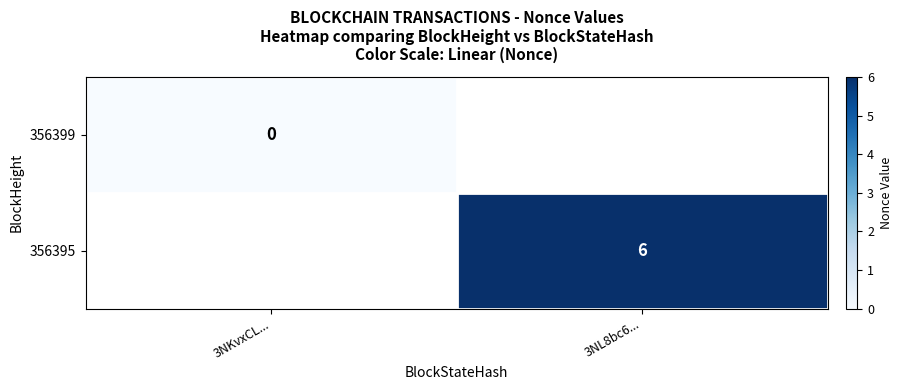

Is it true that 356395 equals 6 at 3NL8bc6...?

True